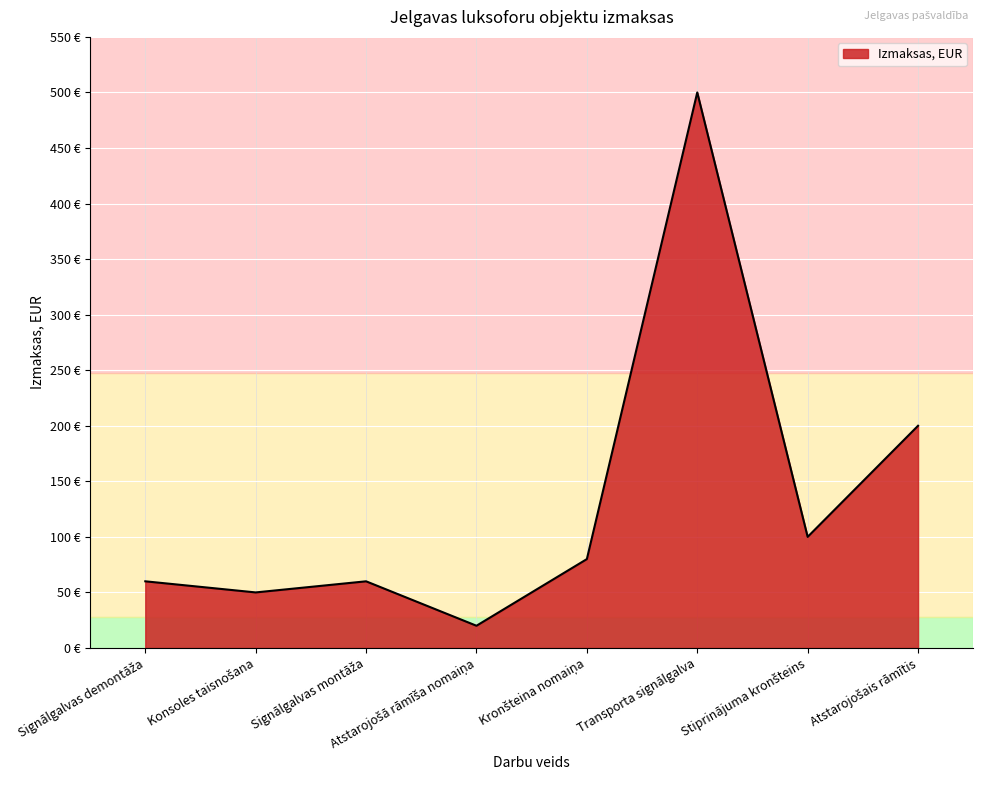

Rank the categories by value from lowest to highest.

Atstarojošā rāmīša nomaiņa, Konsoles taisnošana, Signālgalvas demontāža, Signālgalvas montāža, Kronšteina nomaiņa, Stiprinājuma kronšteins, Atstarojošais rāmītis, Transporta signālgalva